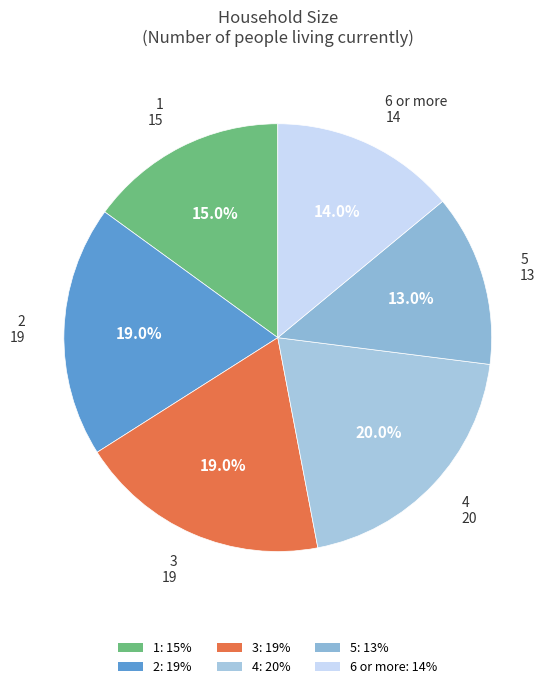

How much of the chart is everything except 3?

81.0%